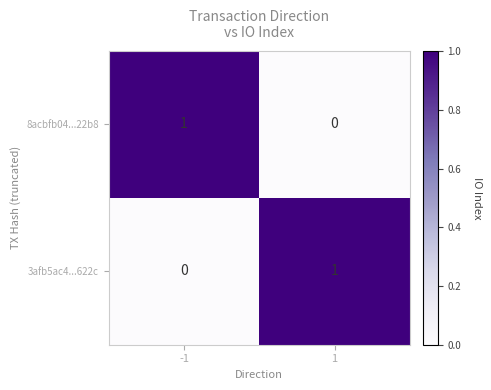

Is it true that 8acbfb04...22b8 equals 1 at -1?

True